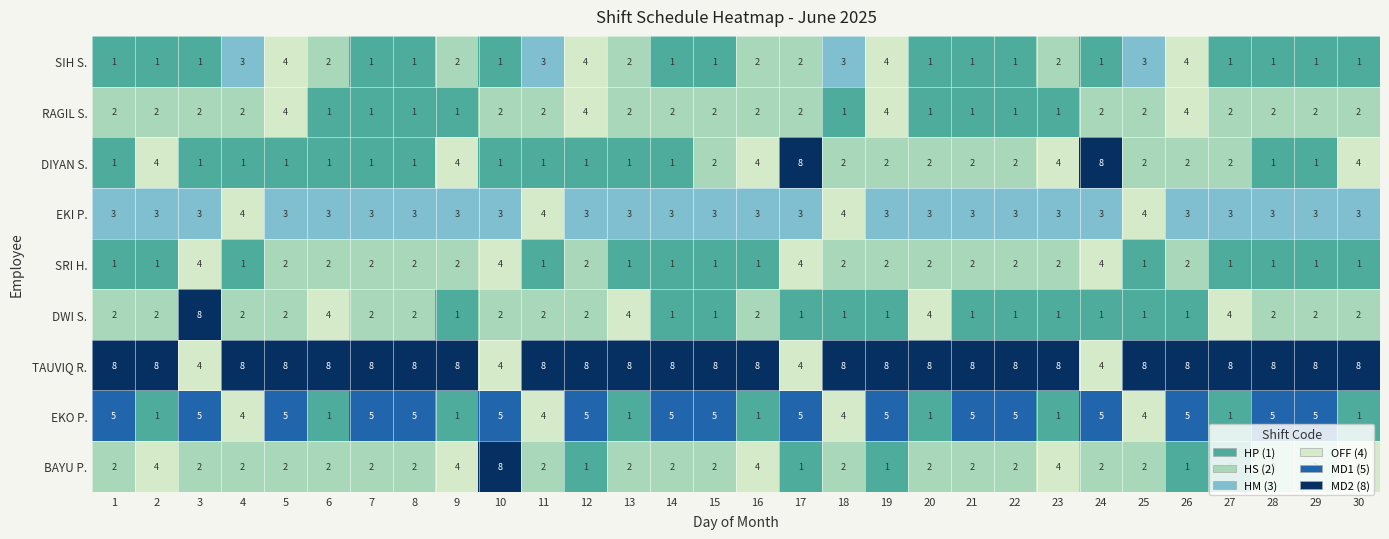

Is it true that SIH S. equals 1 at 9?

False